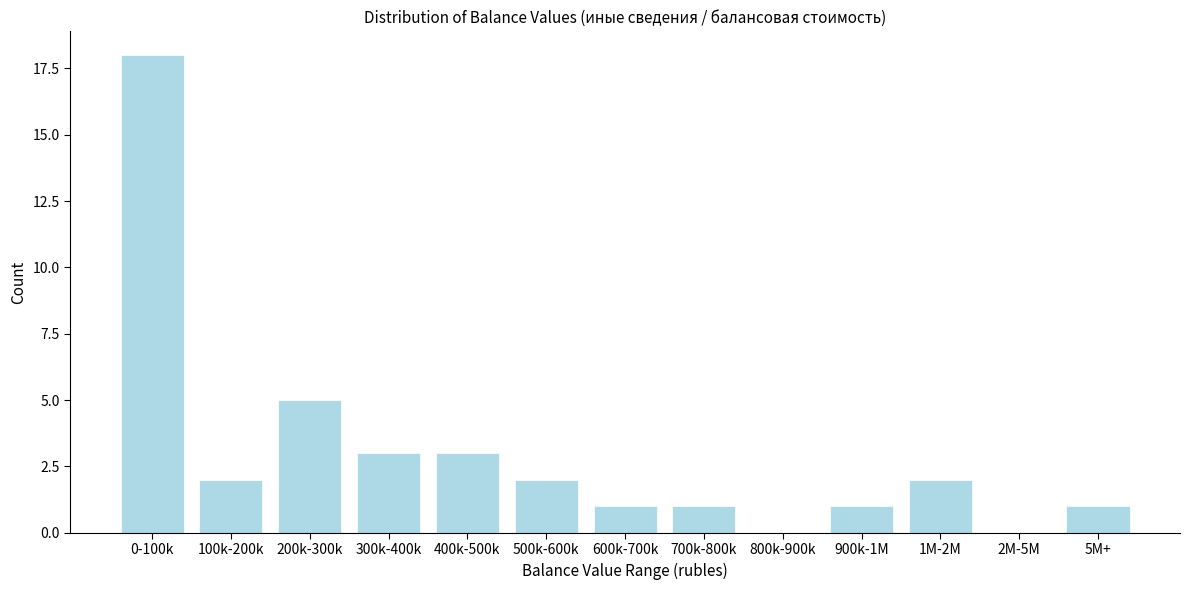

Reading right to left, list all the values displayed in this chart.

5M+=1	2M-5M=0	1M-2M=2	900k-1M=1	800k-900k=0	700k-800k=1	600k-700k=1	500k-600k=2	400k-500k=3	300k-400k=3	200k-300k=5	100k-200k=2	0-100k=18